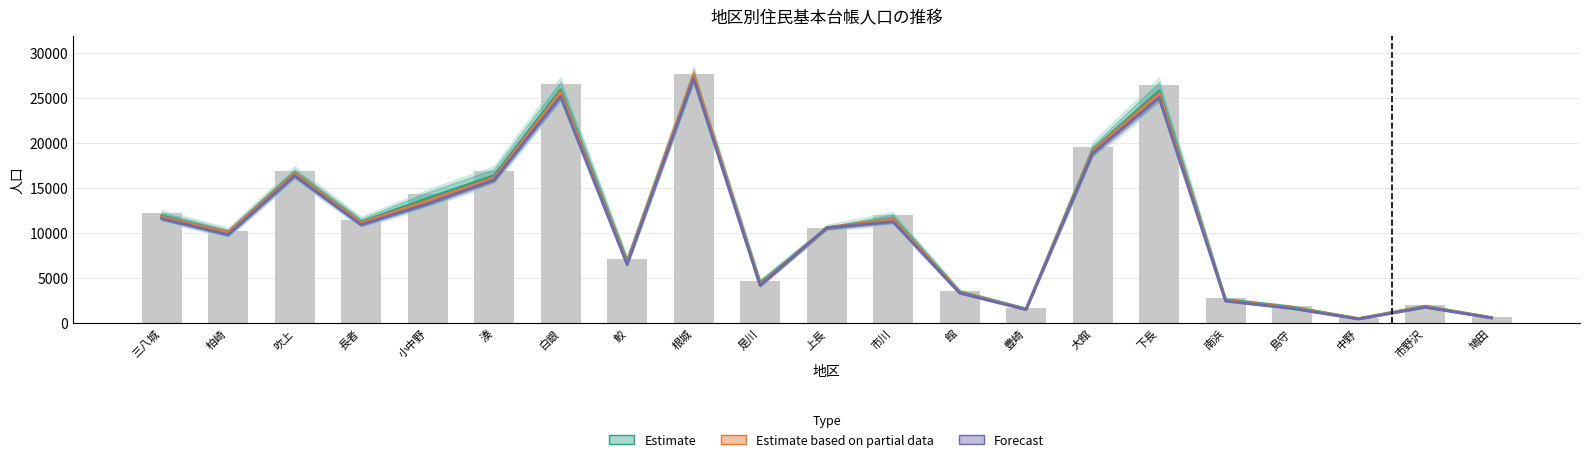

At which label does Estimate (平均) reach its peak?

根城